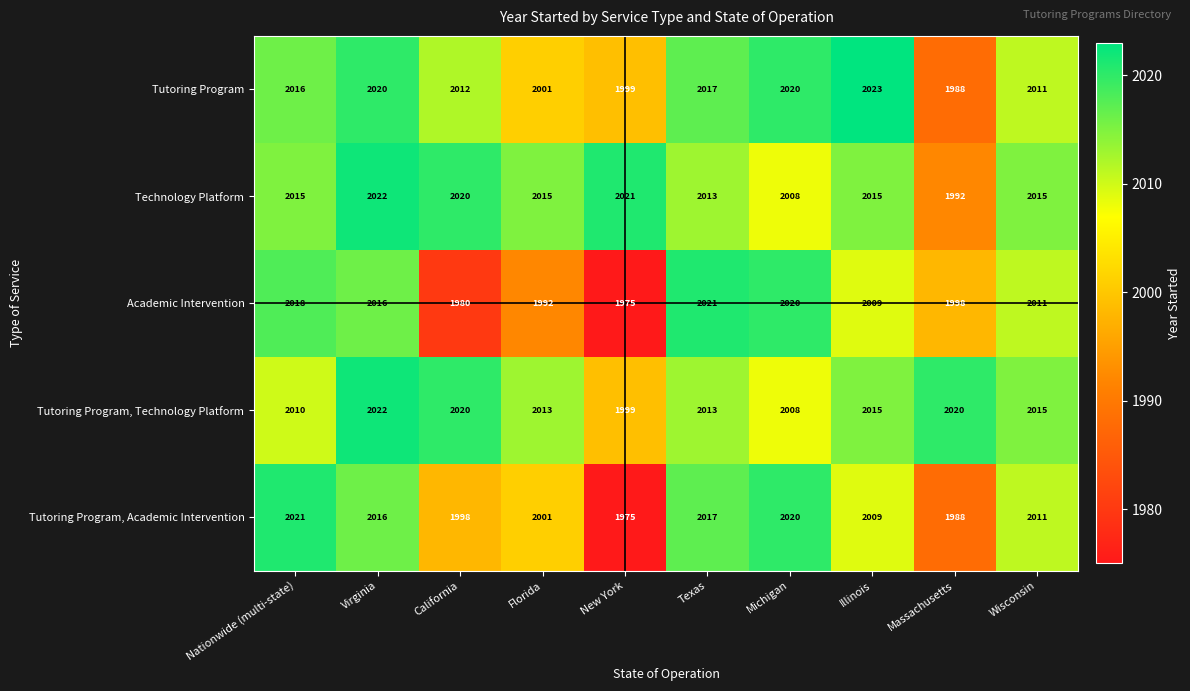

What is the smallest value displayed?

1975